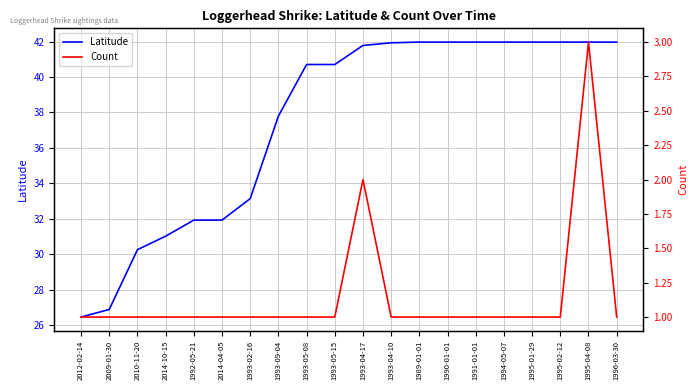

Reading right to left, list all the values displayed in this chart.

Latitude: 42.0	42.0	42.0	42.0	42.0	42.0	42.0	42.0	41.9	41.8	40.7	40.7	37.8	33.1	31.9	31.9	31.0	30.3	26.9	26.4
Count: 1.0	3.0	1.0	1.0	1.0	1.0	1.0	1.0	1.0	2.0	1.0	1.0	1.0	1.0	1.0	1.0	1.0	1.0	1.0	1.0